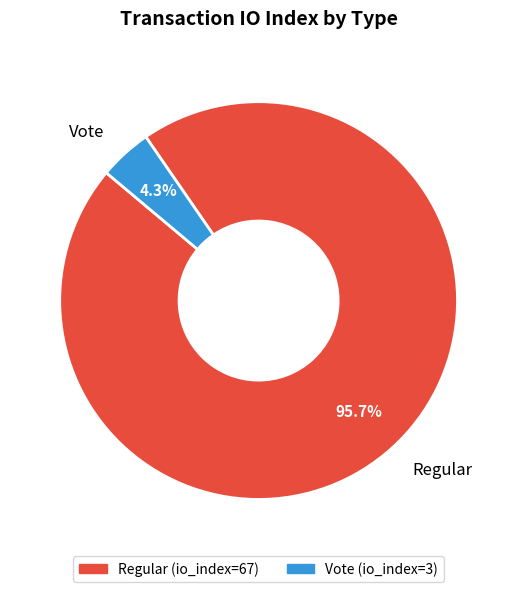

What percentage is the Regular slice, to the nearest percent?

96%